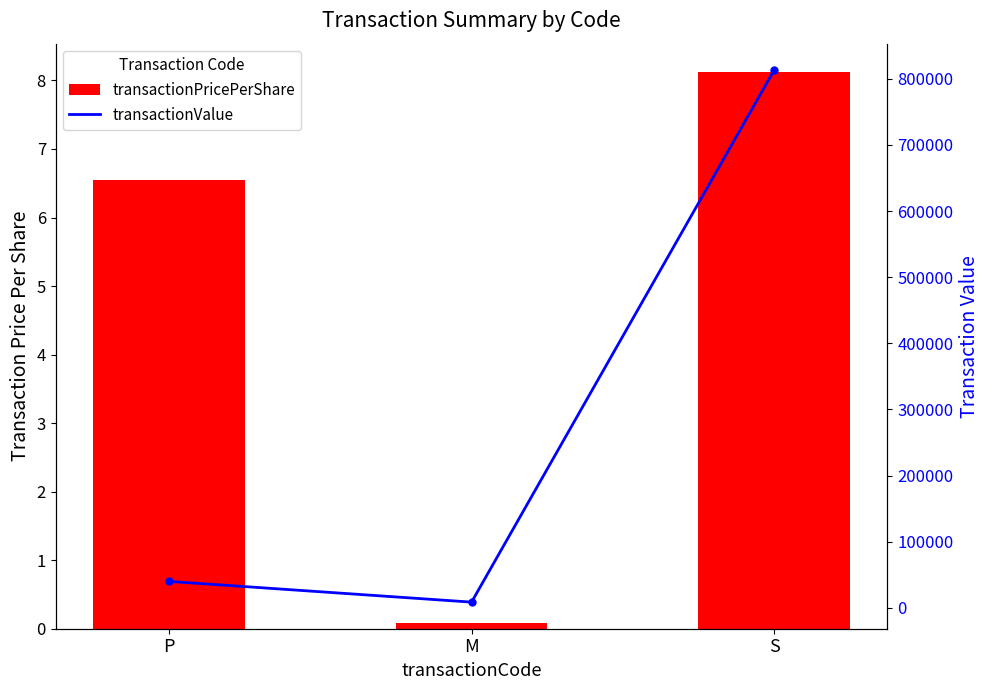

What is the label of the 2nd bar from the right?

M